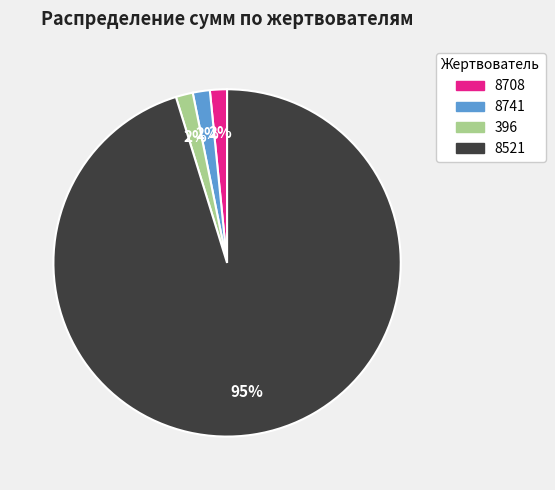

Does 8741 account for over 50% of the chart?

No